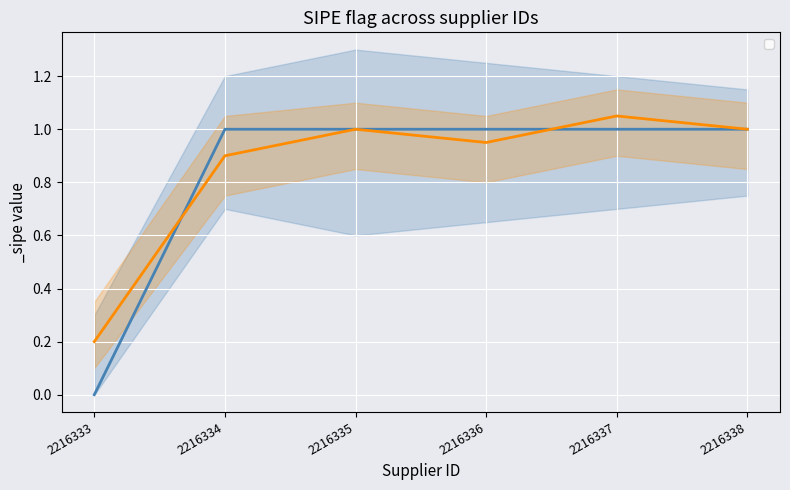

List the series in order of their peak value, highest first.

_sipe_upper, _sipe, _sipe_lower